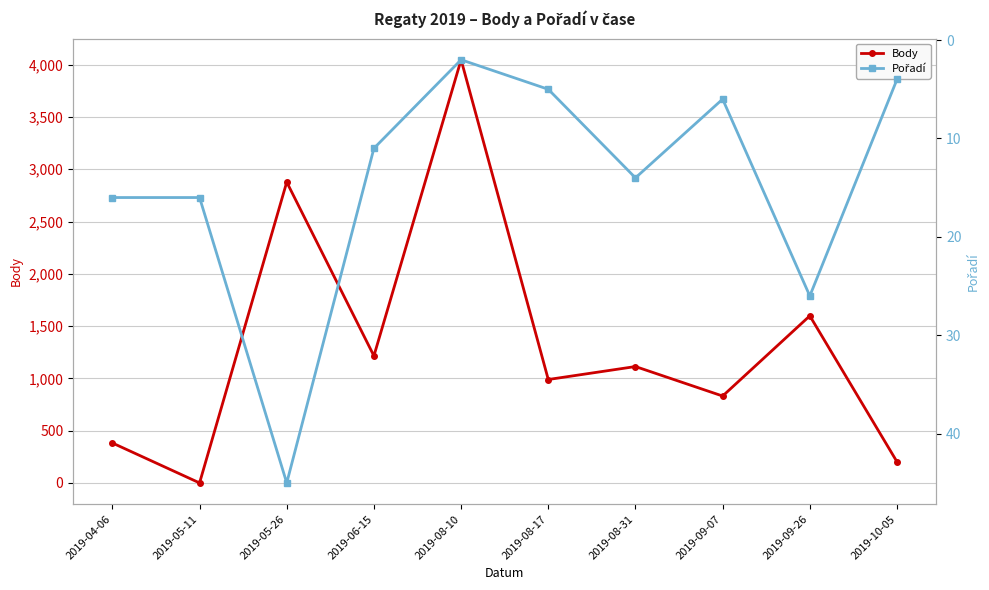

How many data points in Body are less than 1113?

5